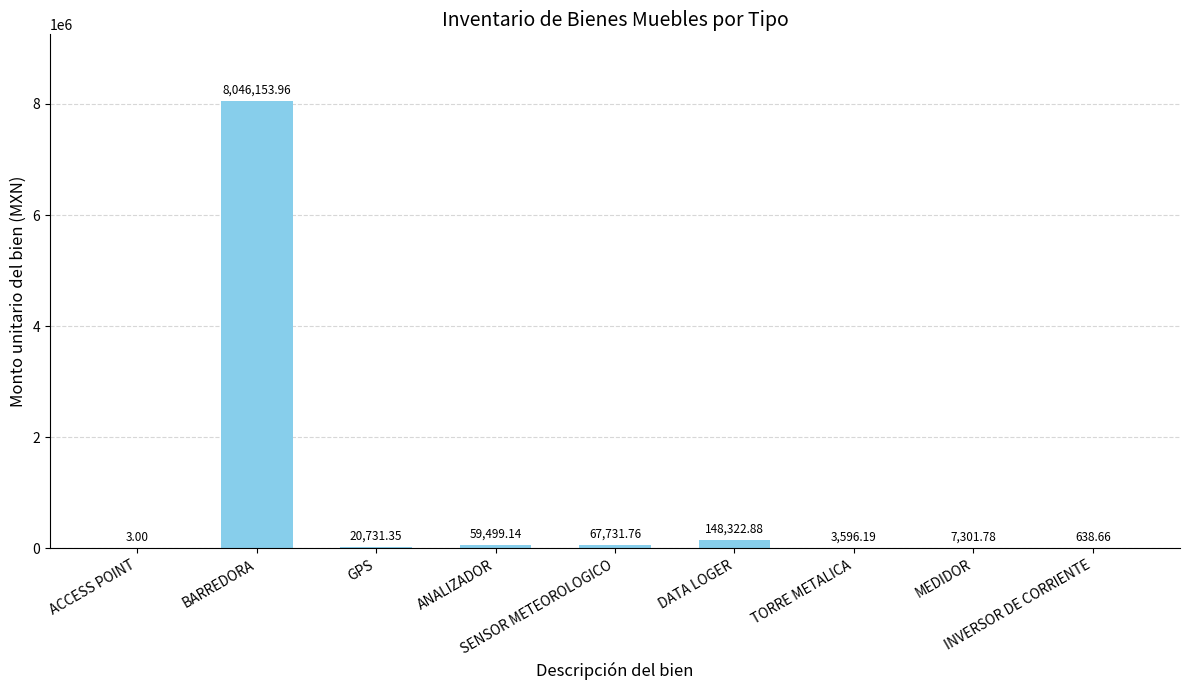

Is it true that the value at INVERSOR DE CORRIENTE is 942.2?

False